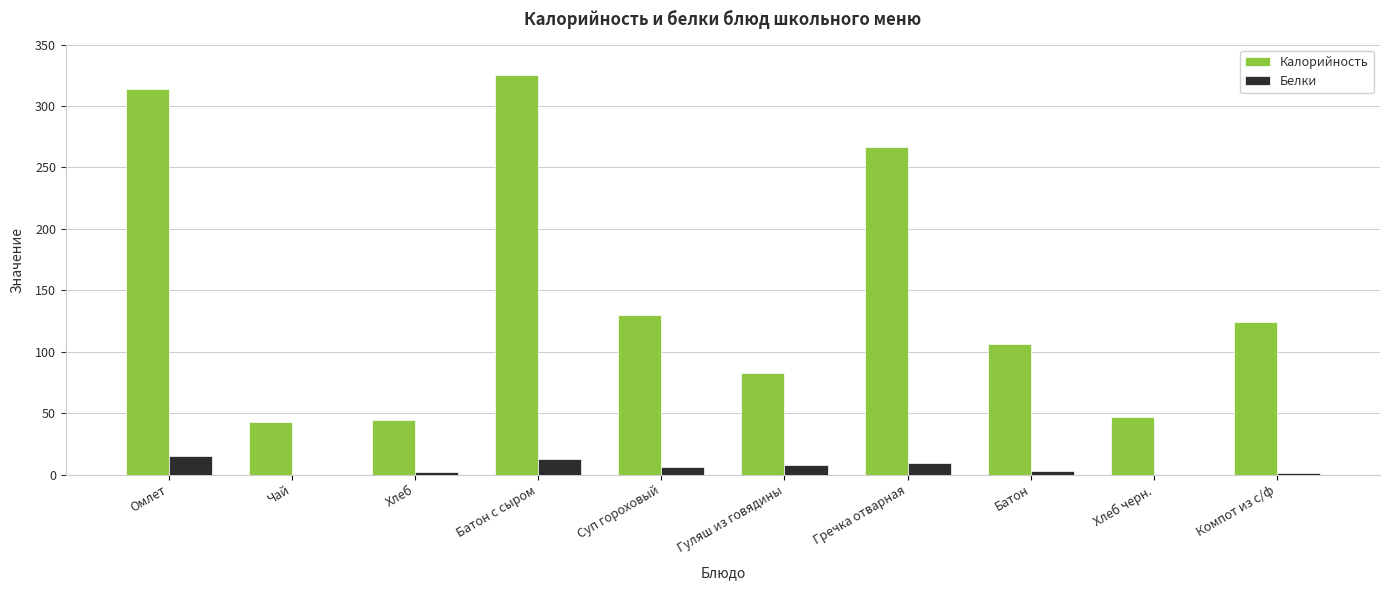

Which series changed the most between Батон с сыром and Гуляш из говядины?

Калорийность